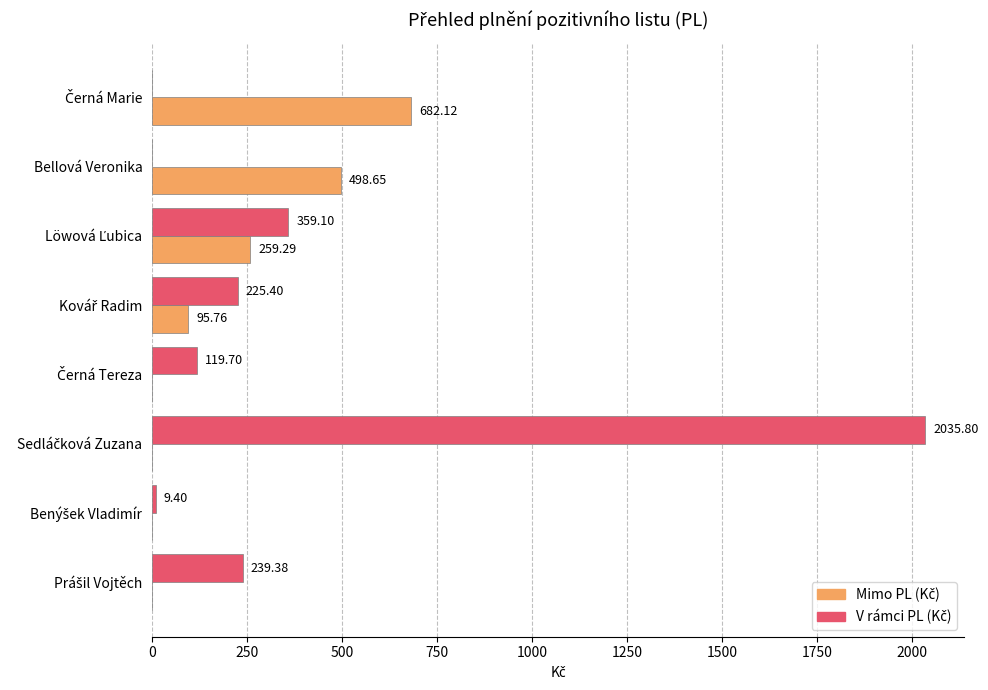

How many series are shown in this chart?

2